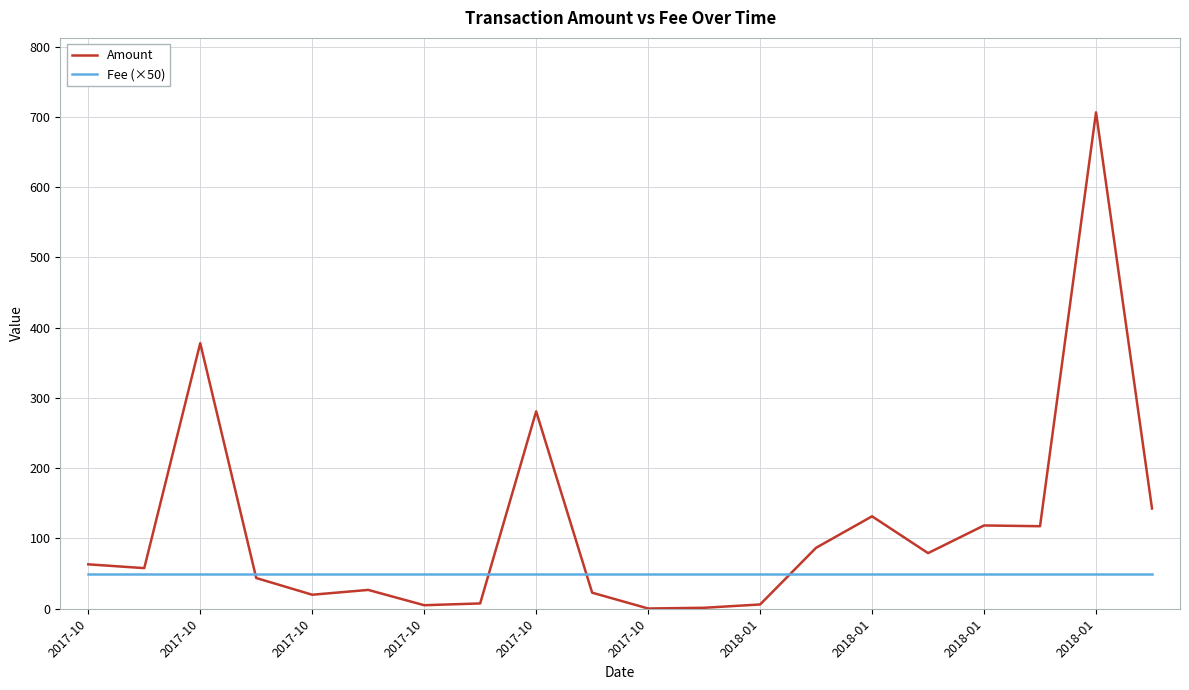

How many times do Amount and Fee (×50) cross each other?

4